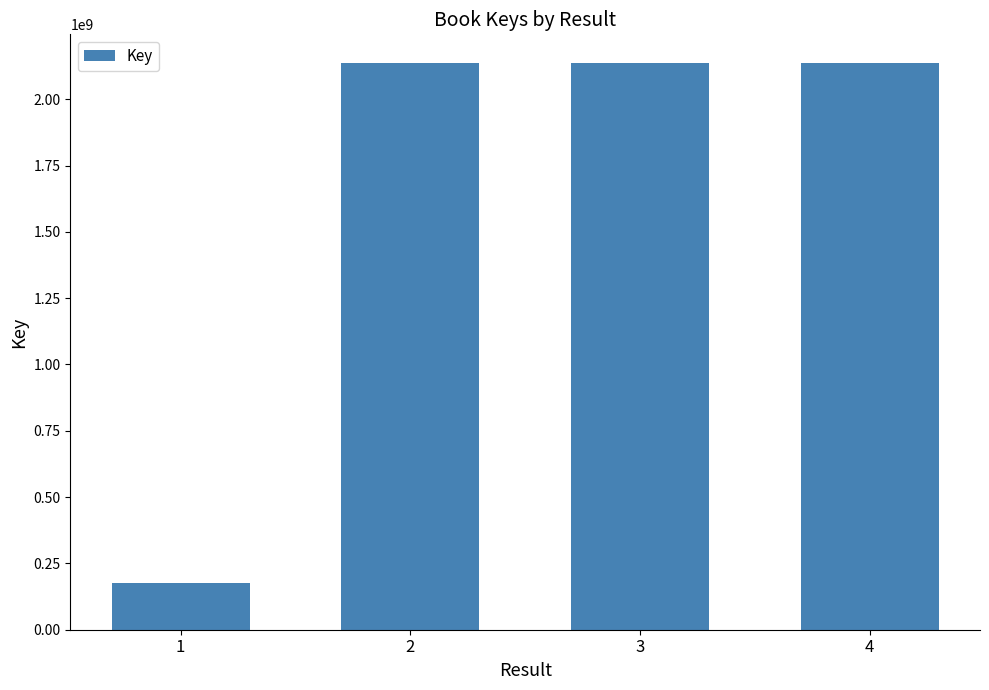

The value at 1 is 176582249. True or false?

True